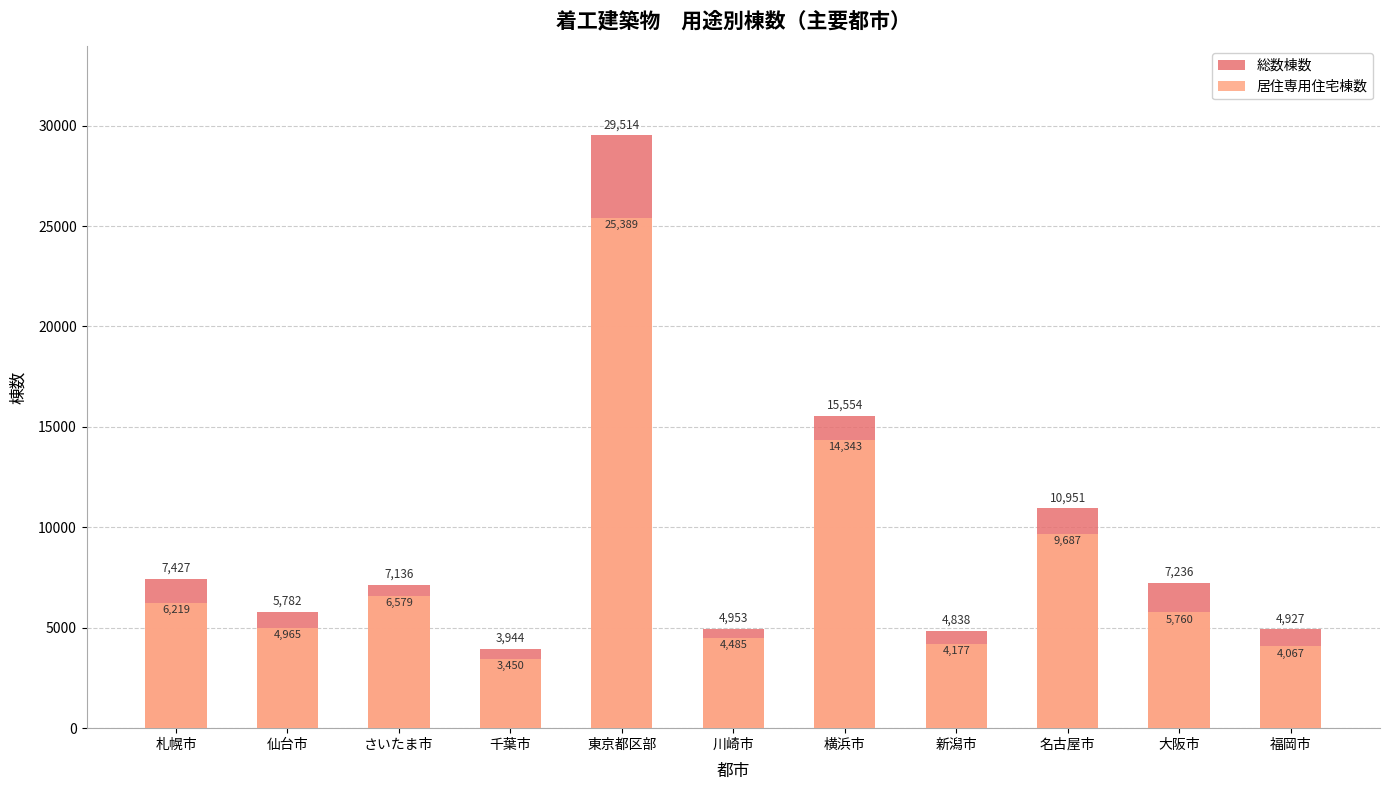

Is it true that 居住専用住宅棟数 equals 3450 at 千葉市?

True